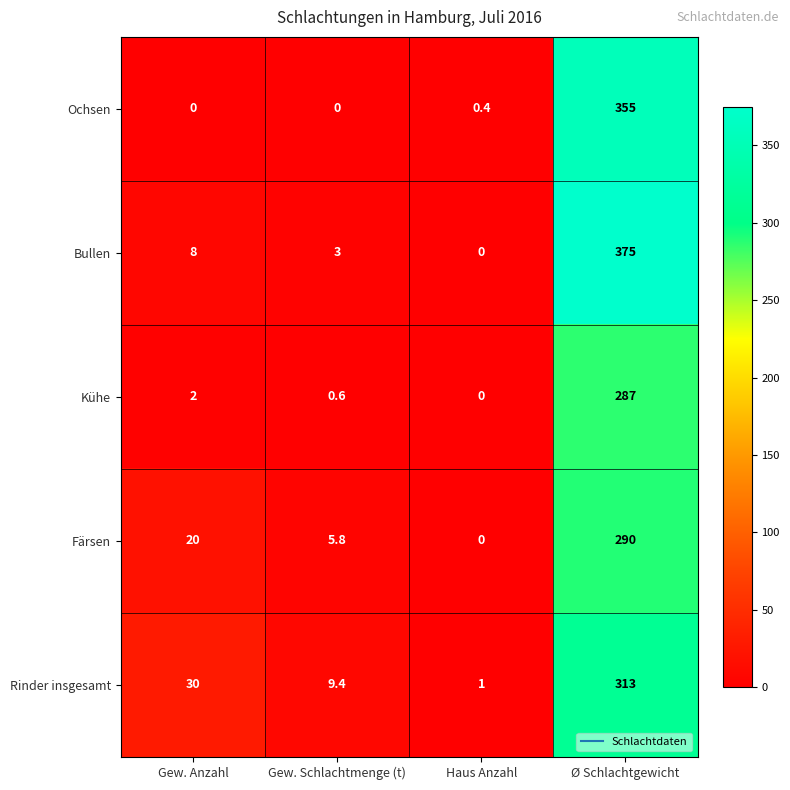

What is the greatest value displayed?

375.0